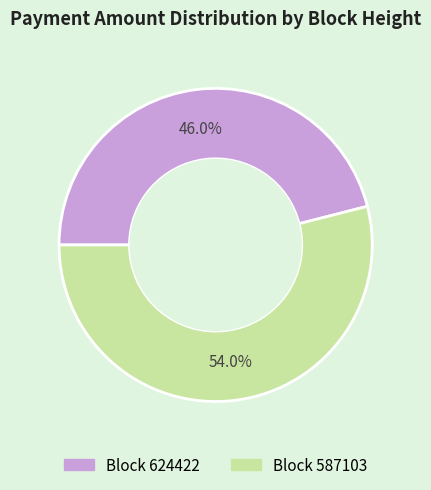

Does any single category account for the majority?

Yes